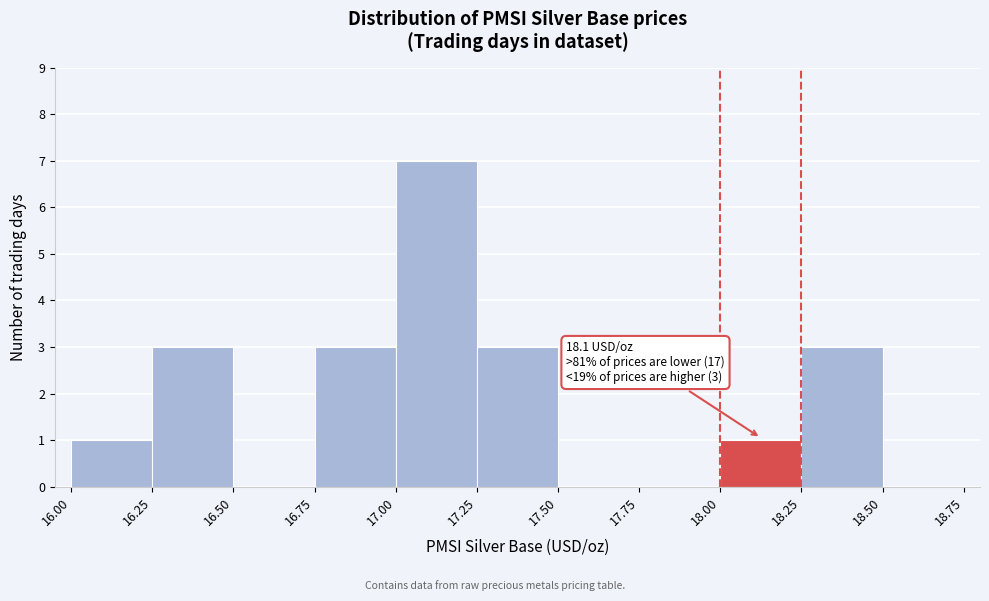

Which range on the x-axis has the tallest bar?

17.00 to 17.25